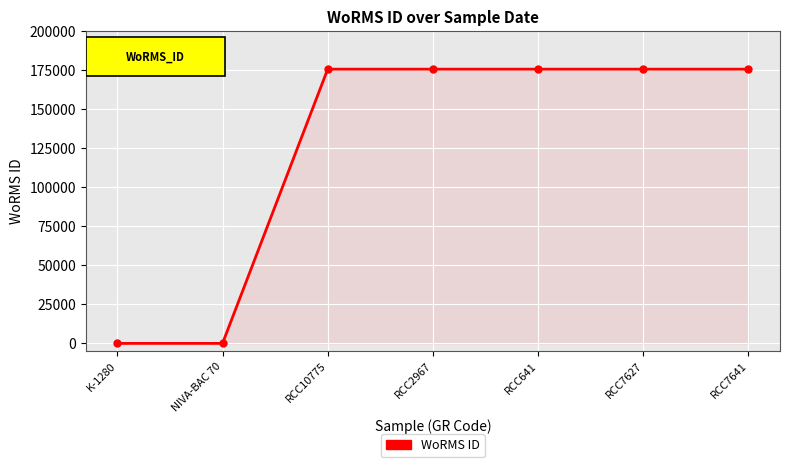

What is the difference between the maximum and second lowest values?

175584